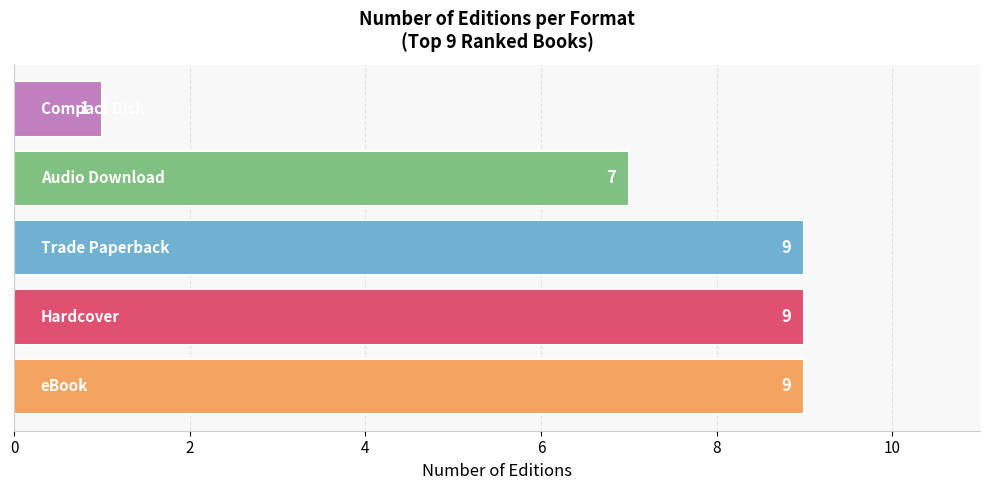

What is the minimum value shown in the chart?

1